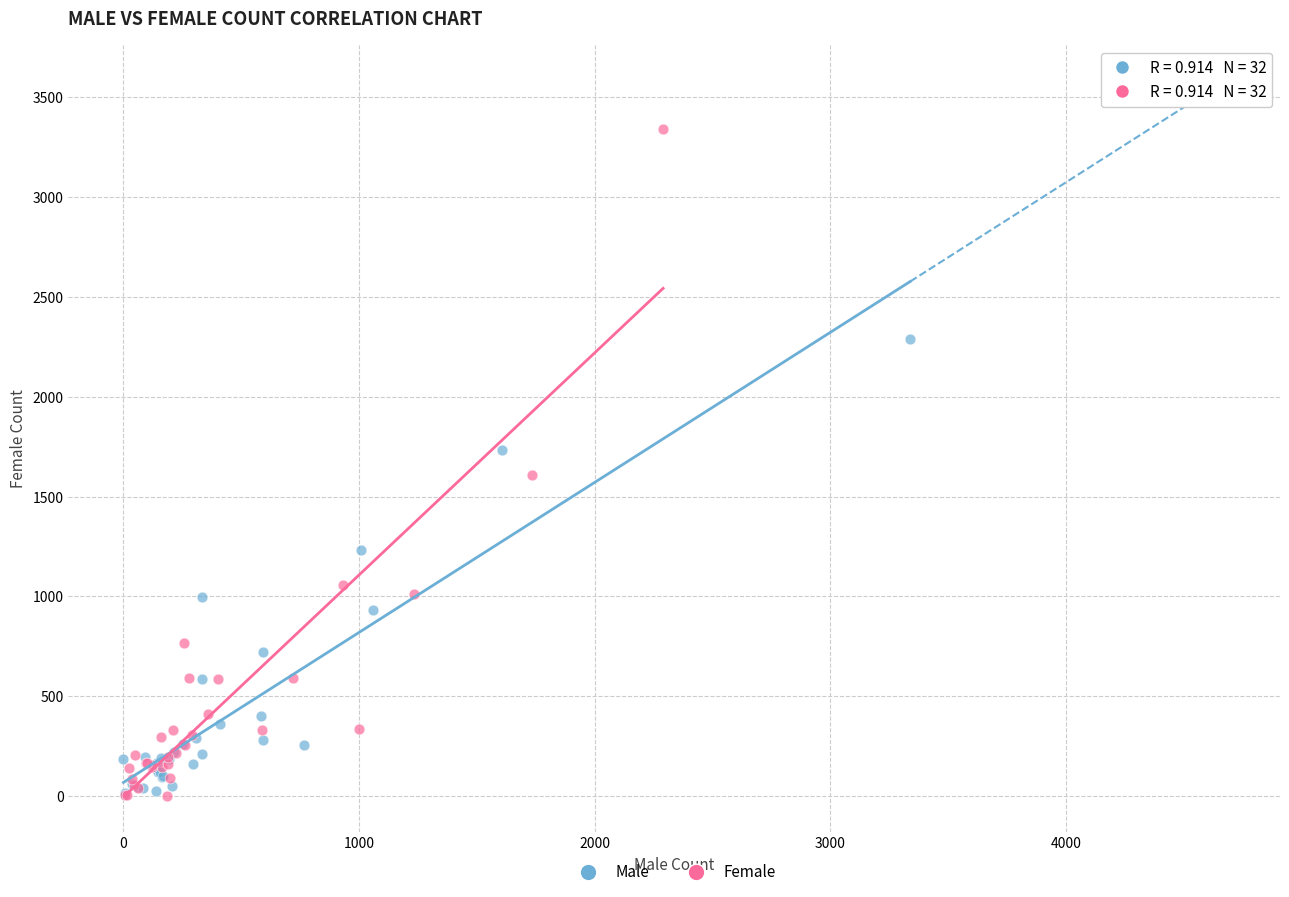

What are all the series names shown in the legend?

Male, Female